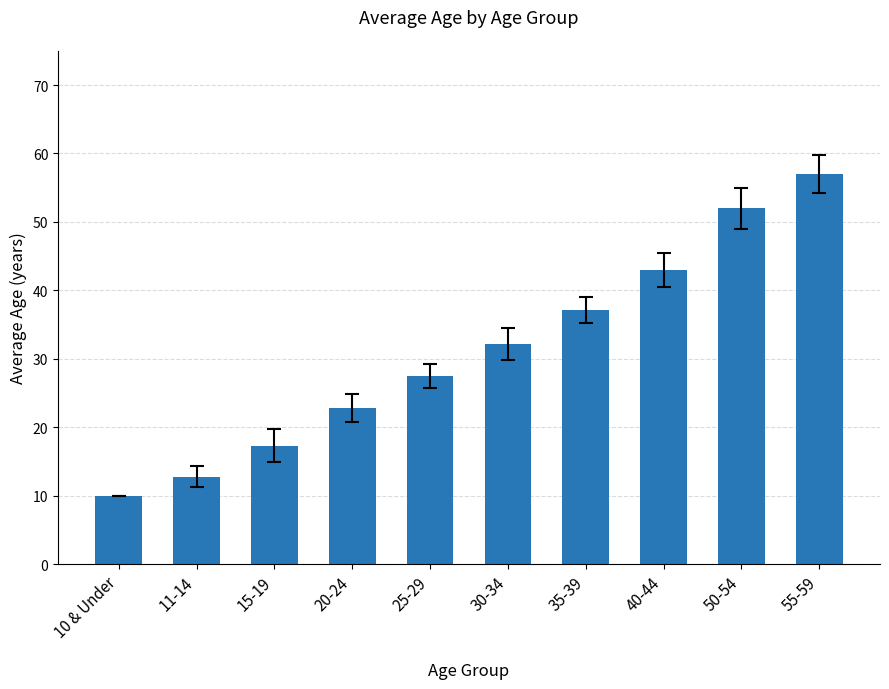

Is it true that the value at 11-14 is 3.1?

False